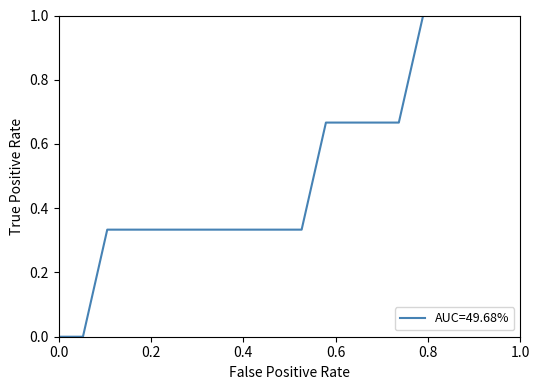

What is the maximum value shown in the chart?

1.0